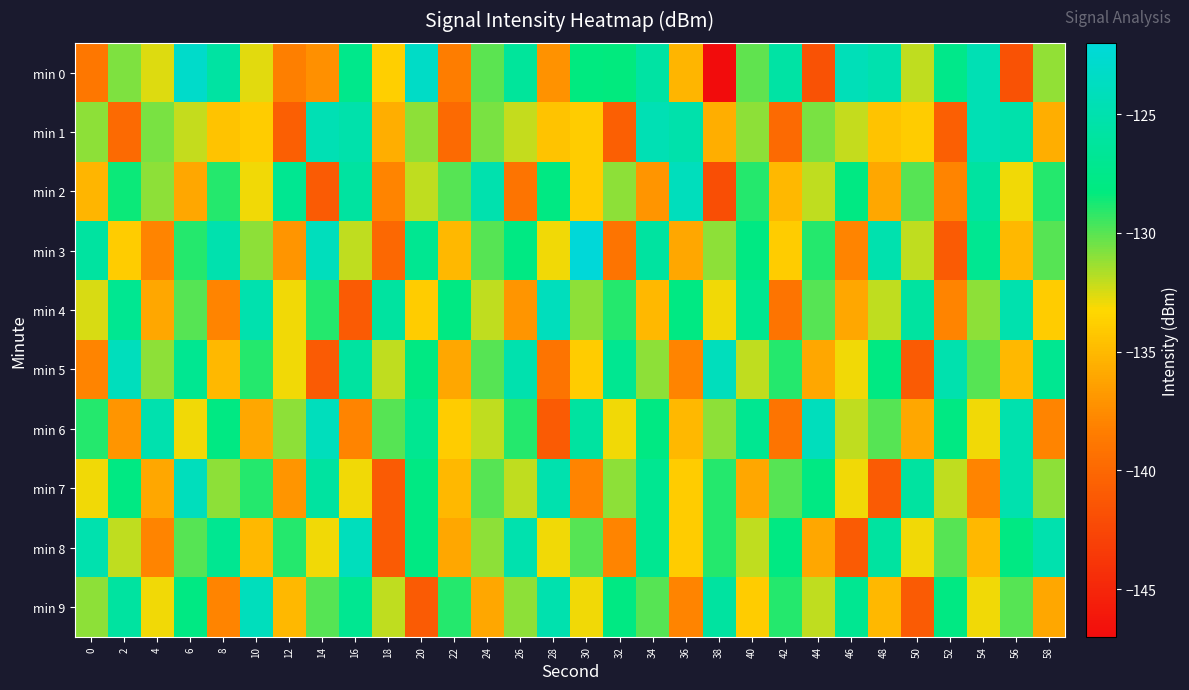

Which series has the widest spread of values?

min 0